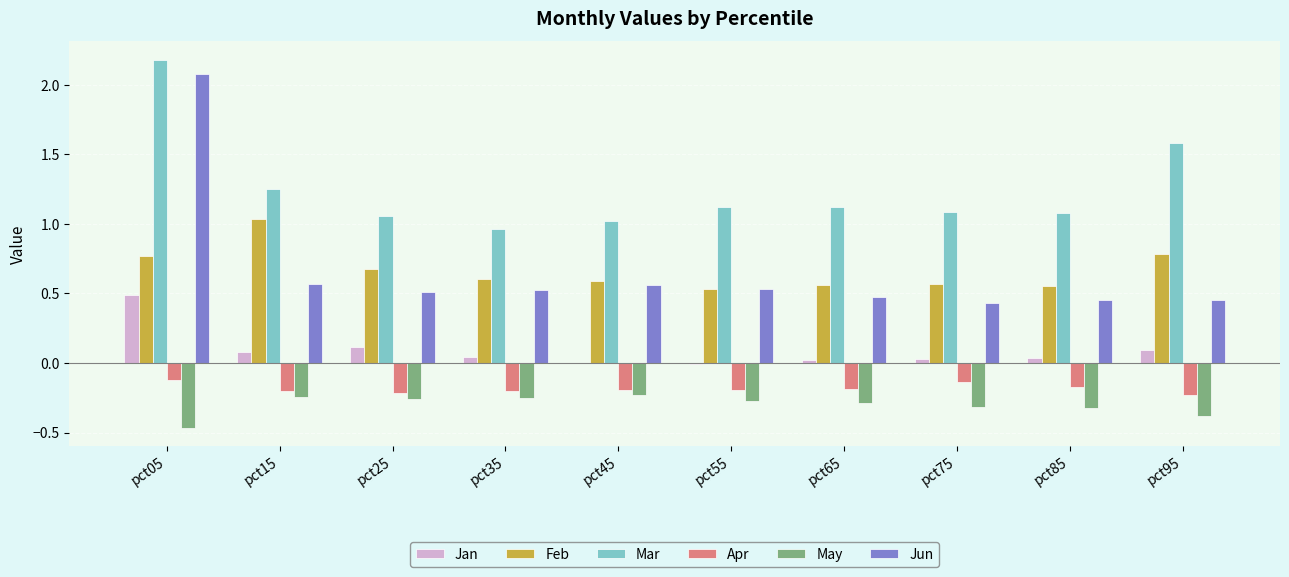

How many distinct data groups are displayed?

6